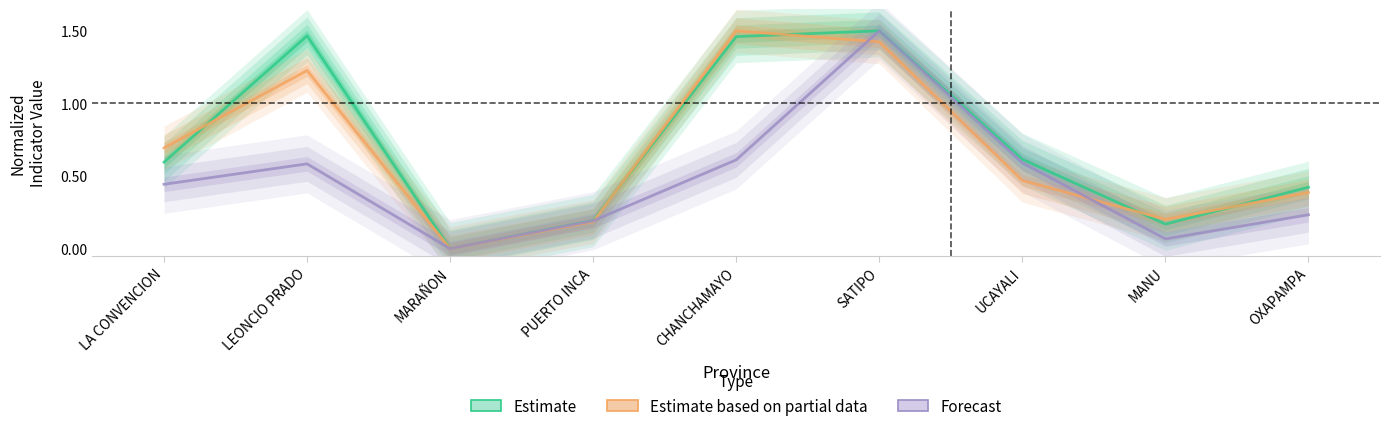

Is the value of Forecast at SATIPO greater than the value of Estimate at PUERTO INCA?

Yes